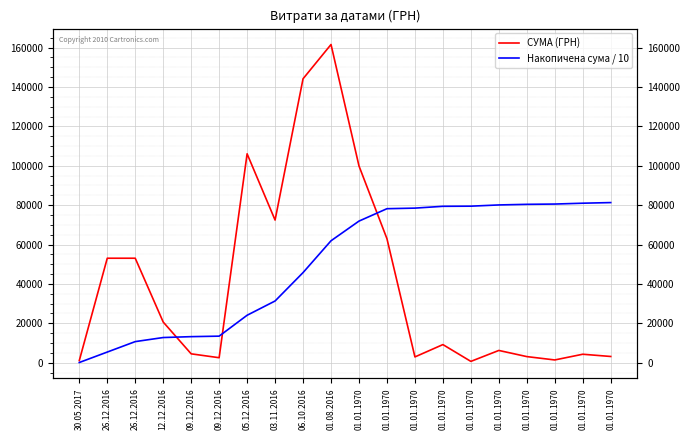

How many times do СУМА (ГРН) and Накопичена сума / 10 cross each other?

3